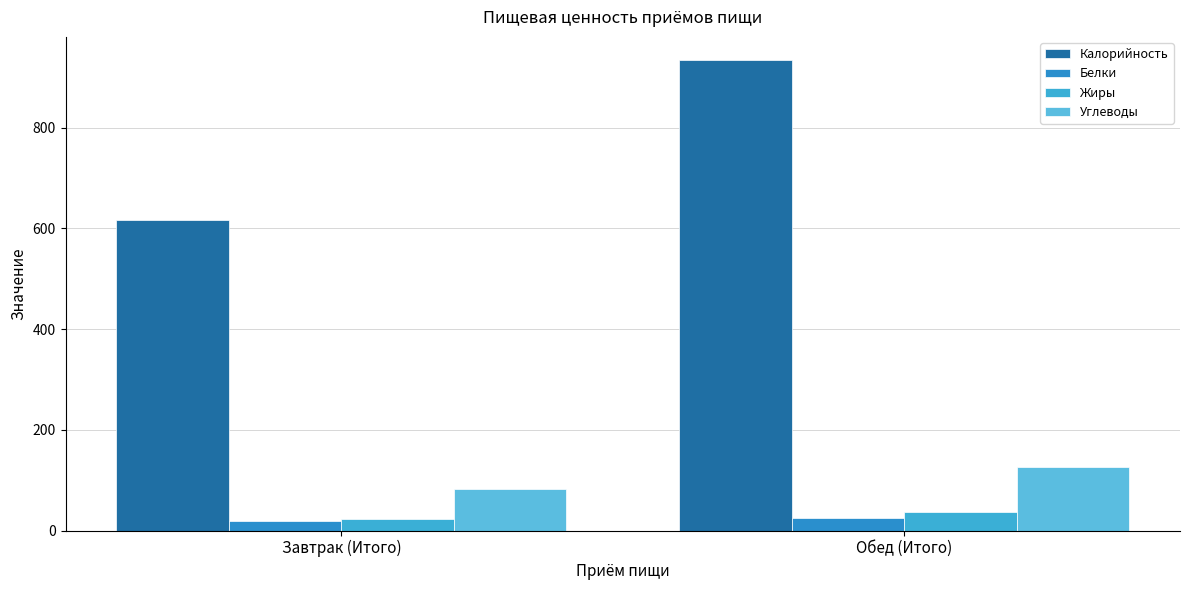

Reading left to right, list all the values displayed in this chart.

Калорийность: Завтрак (Итого)=616.9	Обед (Итого)=933.6
Белки: Завтрак (Итого)=18.7	Обед (Итого)=24.6
Жиры: Завтрак (Итого)=21.9	Обед (Итого)=36.2
Углеводы: Завтрак (Итого)=83.3	Обед (Итого)=126.5